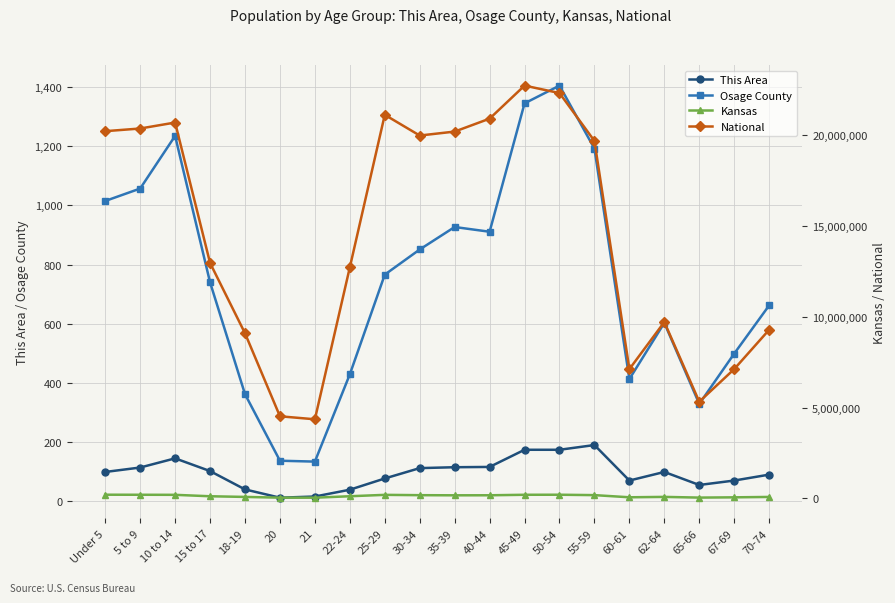

How many distinct data groups are displayed?

4